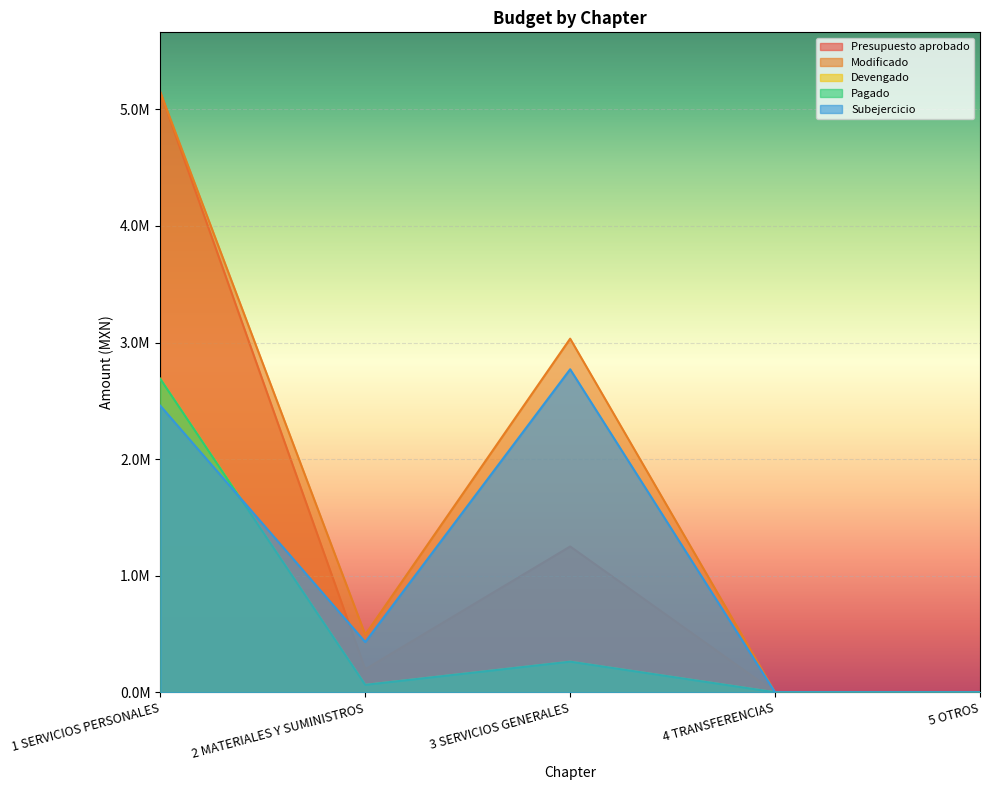

What is the total value across all series at 3 SERVICIOS GENERALES?

7579411.9